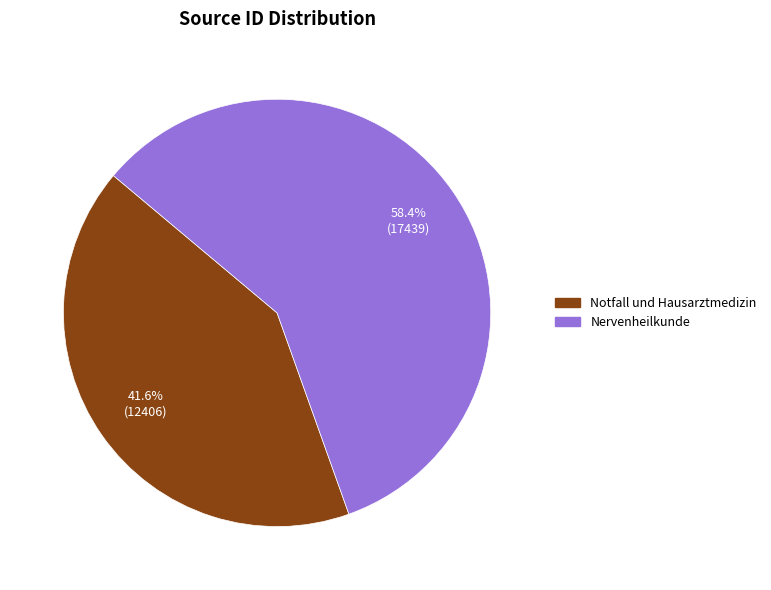

To the nearest percent, what is the difference between the Nervenheilkunde and Notfall und Hausarztmedizin slice percentages?

17%